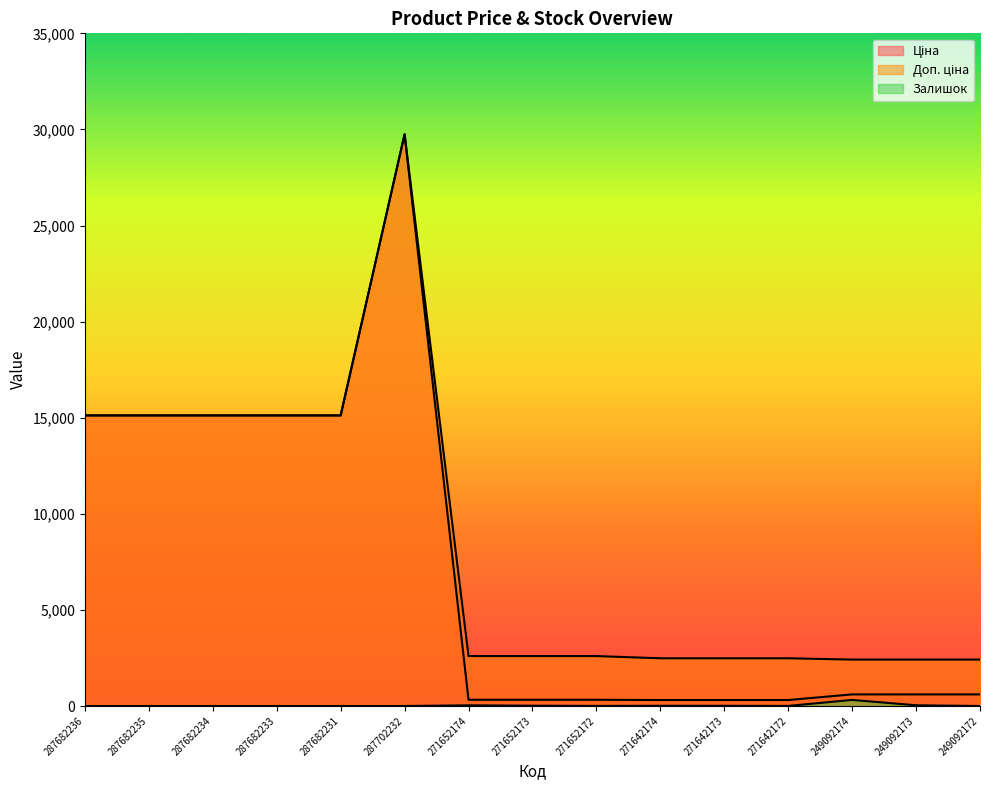

What are all the series names shown in the legend?

Ціна, Доп. ціна, Залишок